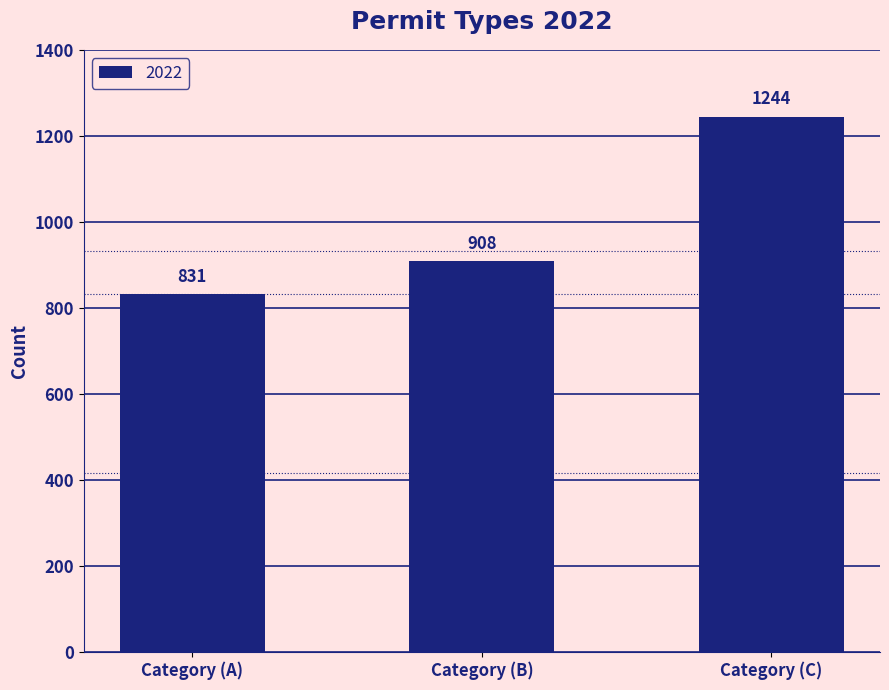

Where is the data nearest to the value 1037?

Category (B)